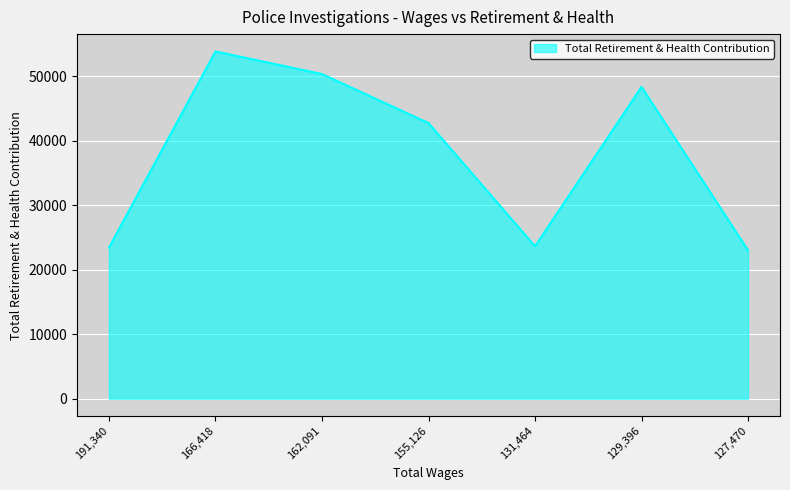

What is the difference between the maximum and minimum values?

30830